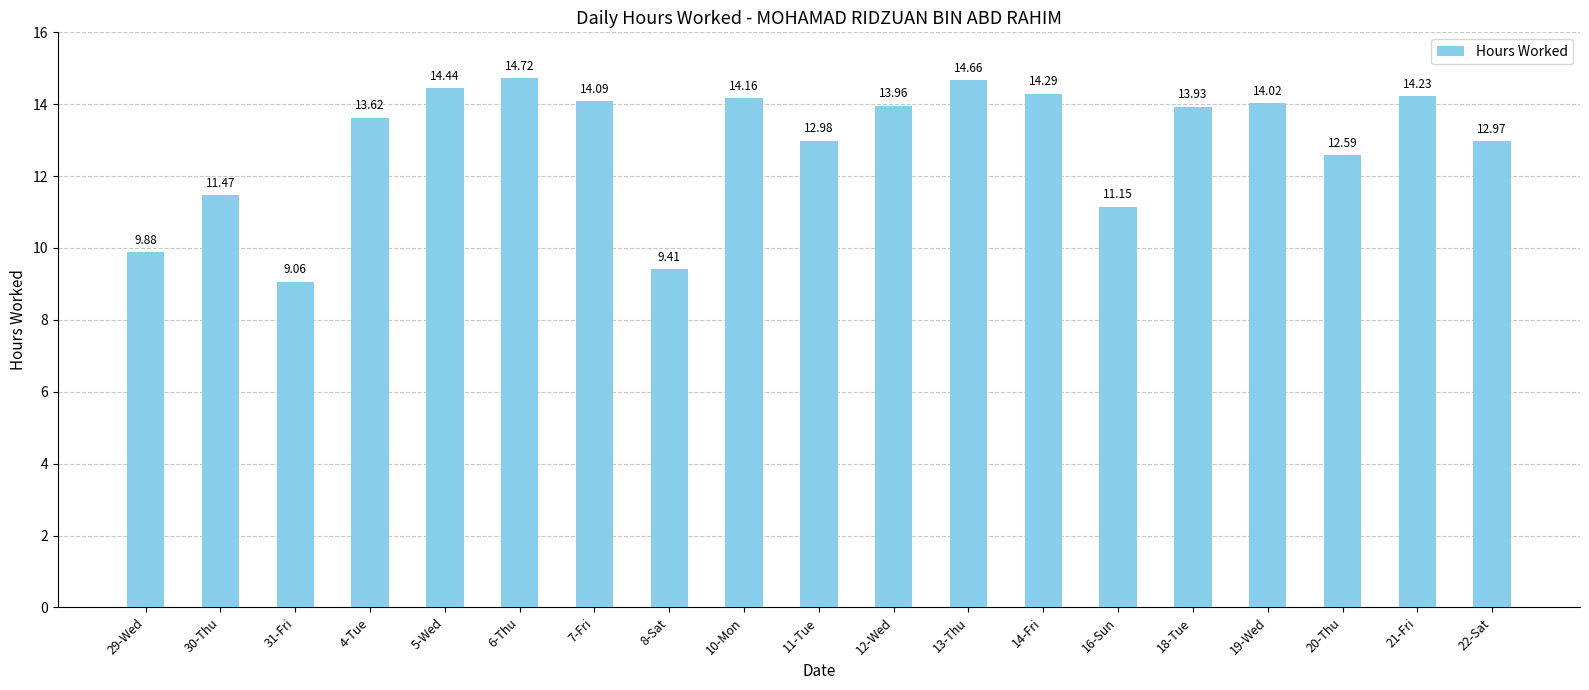

Count the number of values greater than 13.

11